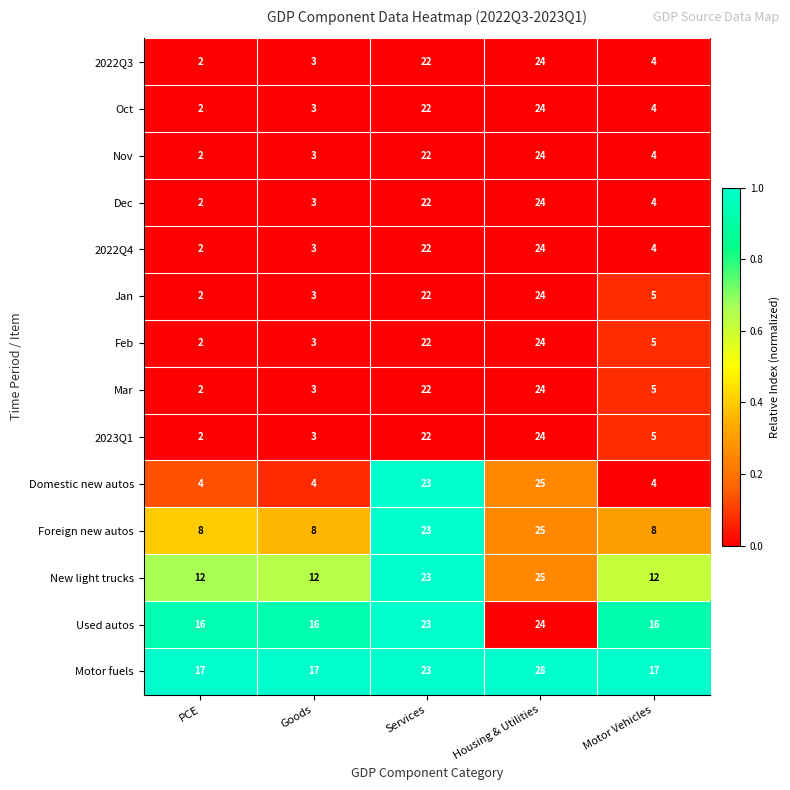

At which category does the chart reach its minimum across all series?

PCE